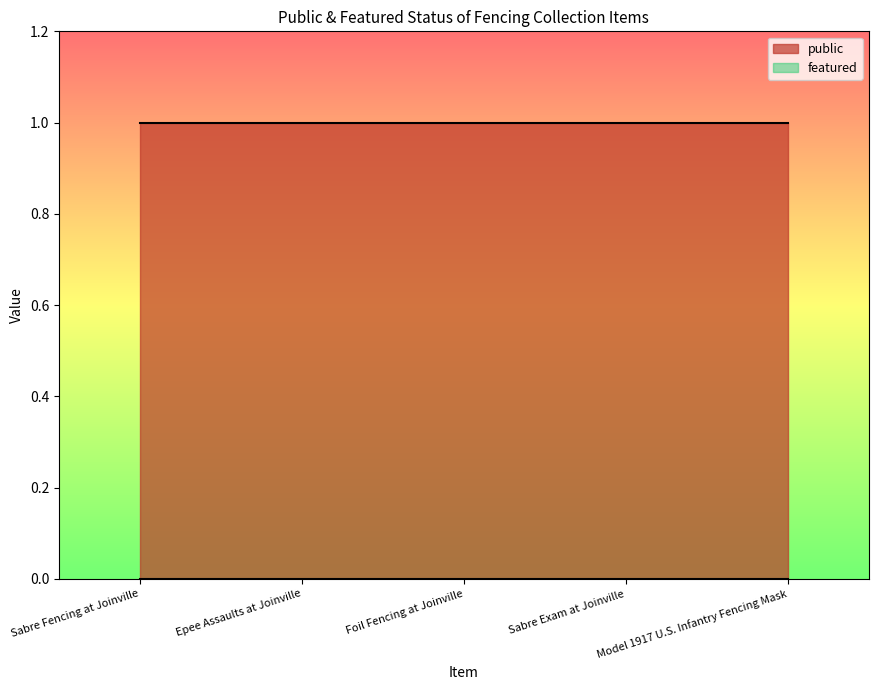

Reading right to left, what are all the values shown in this chart?

public: Model 1917 U.S. Infantry Fencing Mask=1	Sabre Exam at Joinville=1	Foil Fencing at Joinville=1	Epee Assaults at Joinville=1	Sabre Fencing at Joinville=1
featured: Model 1917 U.S. Infantry Fencing Mask=0	Sabre Exam at Joinville=0	Foil Fencing at Joinville=0	Epee Assaults at Joinville=0	Sabre Fencing at Joinville=0